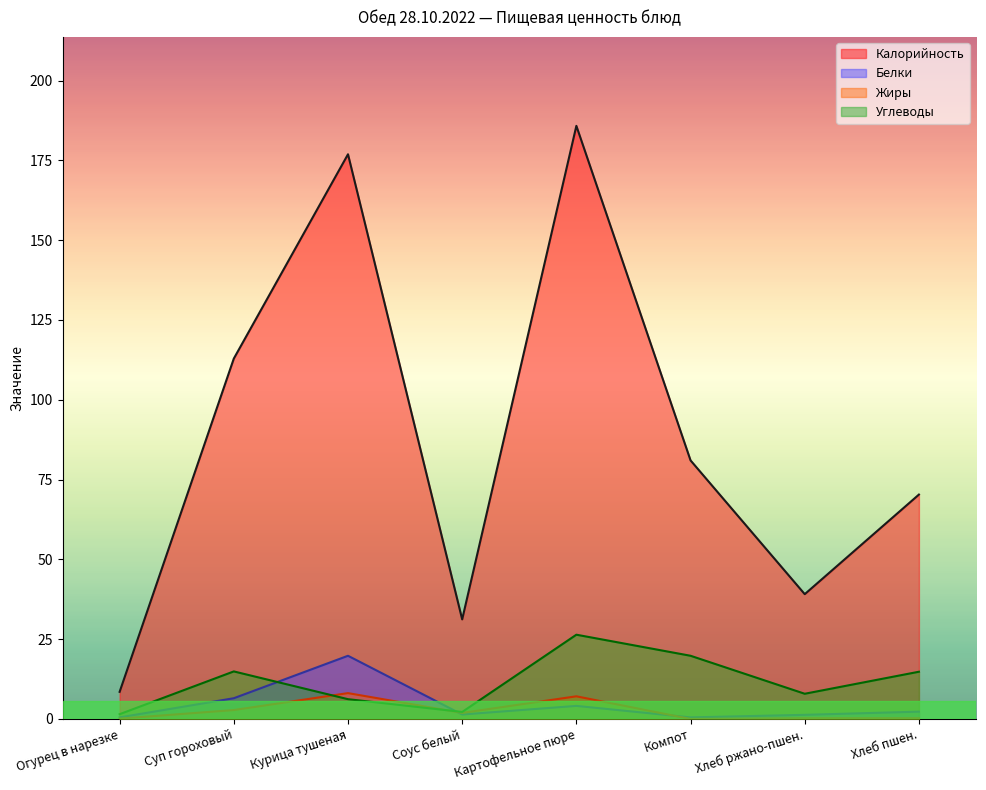

List the labels in order of Калорийность value, smallest first.

Огурец в нарезке, Соус белый, Хлеб ржано-пшен., Хлеб пшен., Компот, Суп гороховый, Курица тушеная, Картофельное пюре